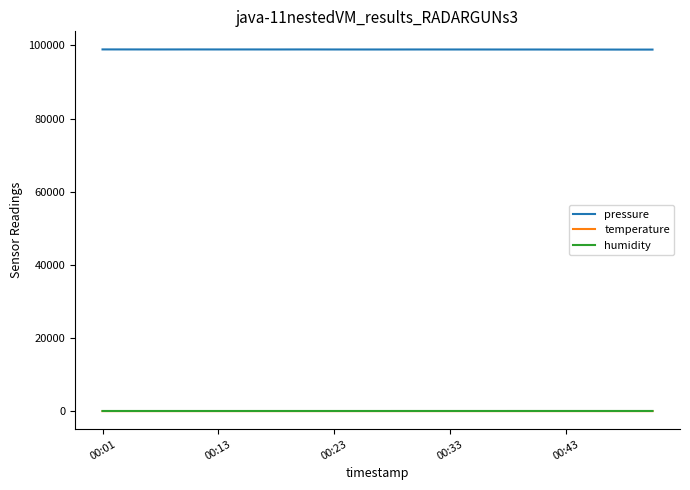

Which series has the largest total across all categories?

pressure